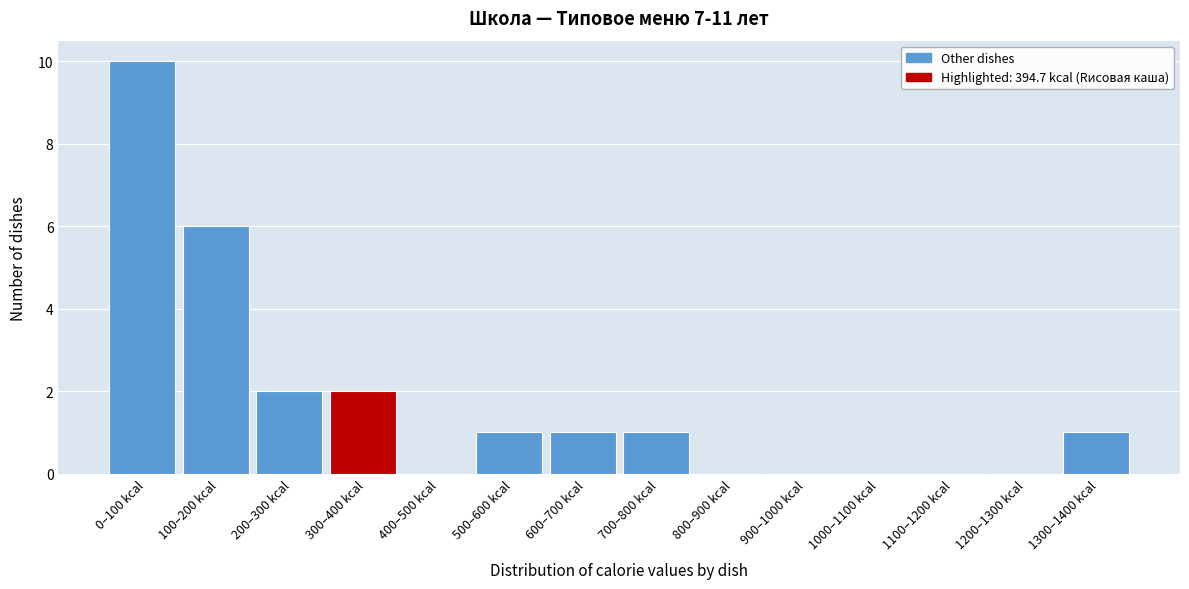

Reading left to right, what are all the values shown in this chart?

0–100 kcal=10	100–200 kcal=6	200–300 kcal=2	300–400 kcal=2	400–500 kcal=0	500–600 kcal=1	600–700 kcal=1	700–800 kcal=1	800–900 kcal=0	900–1000 kcal=0	1000–1100 kcal=0	1100–1200 kcal=0	1200–1300 kcal=0	1300–1400 kcal=1